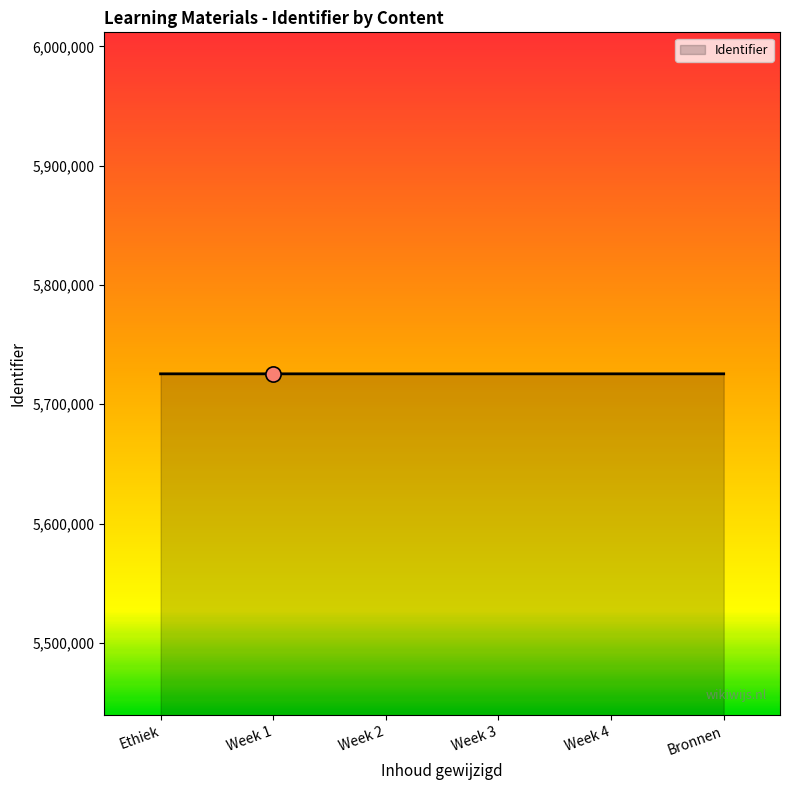

Approximately how many times larger is the value at Week 3 compared to Week 1?

1.0